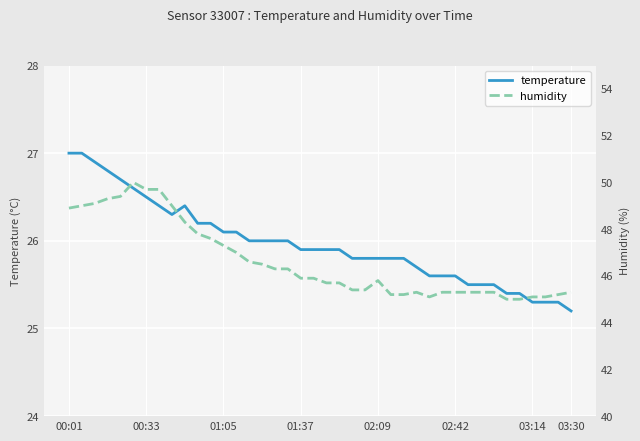

What is the smallest value displayed?

25.2